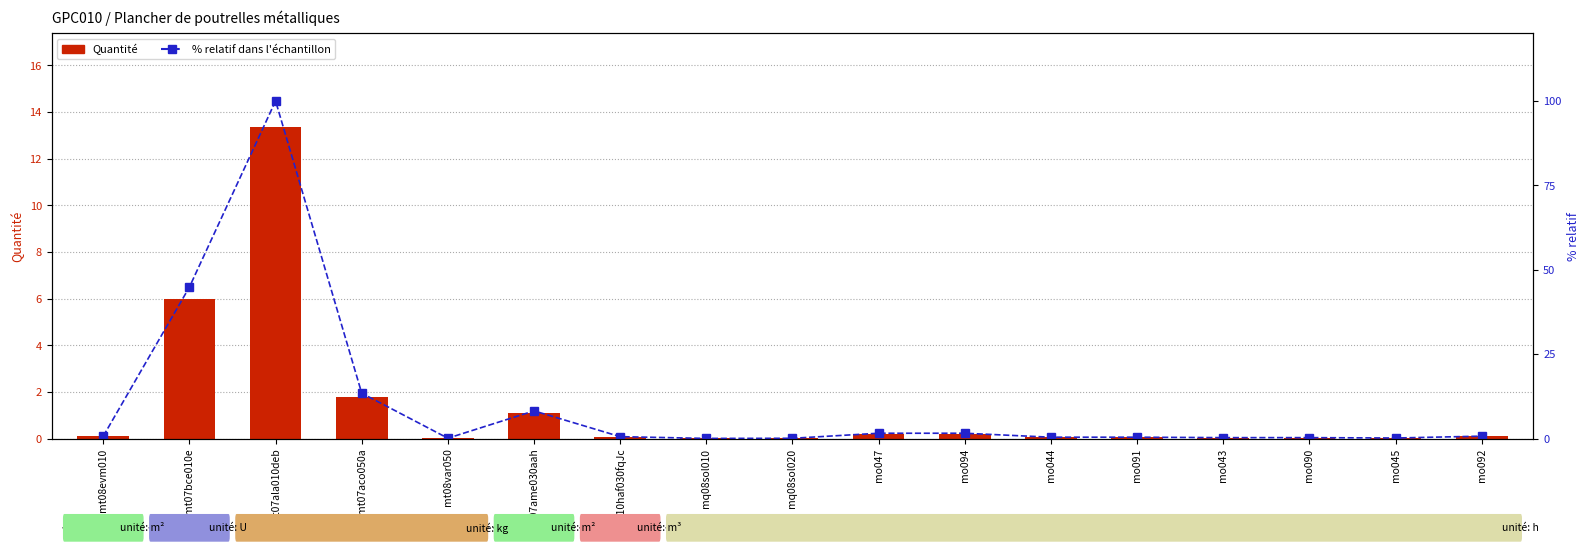

Which series has the largest range (max minus min)?

% relatif dans l'échantillon